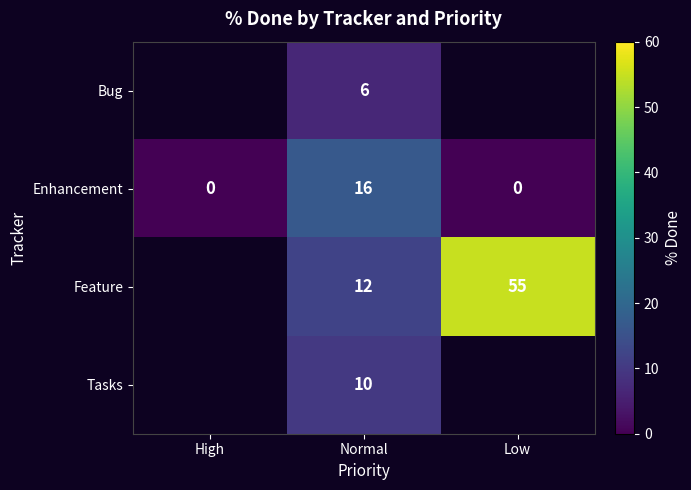

The Enhancement series shows 0.0 at High. True or false?

True